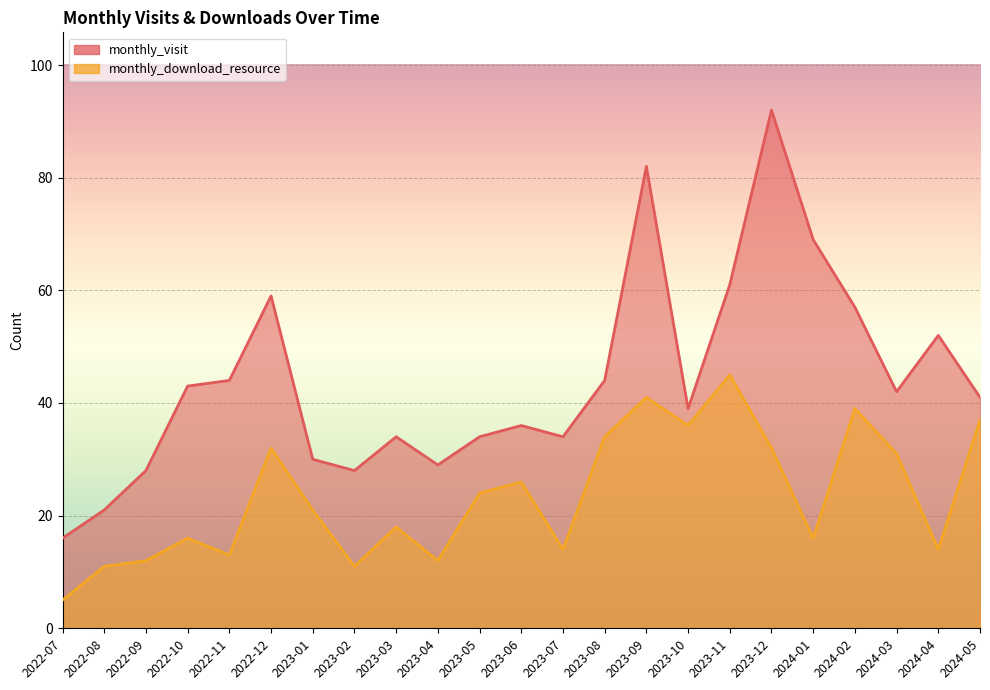

The value of monthly_download_resource at 2024-04 is 20. True or false?

False